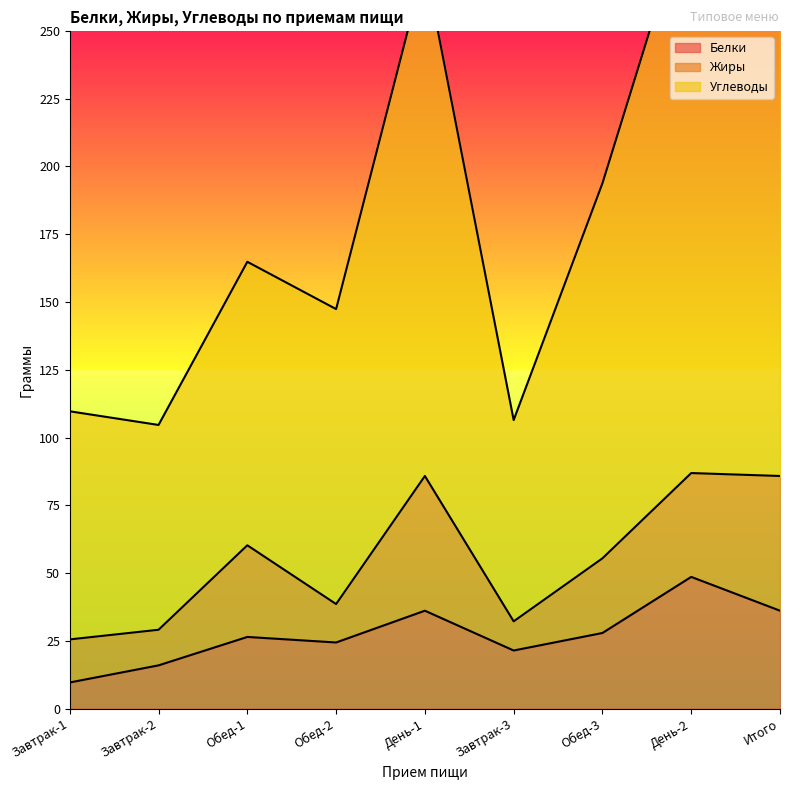

What is the spread (max minus min) of values at Завтрак-3?

85.0